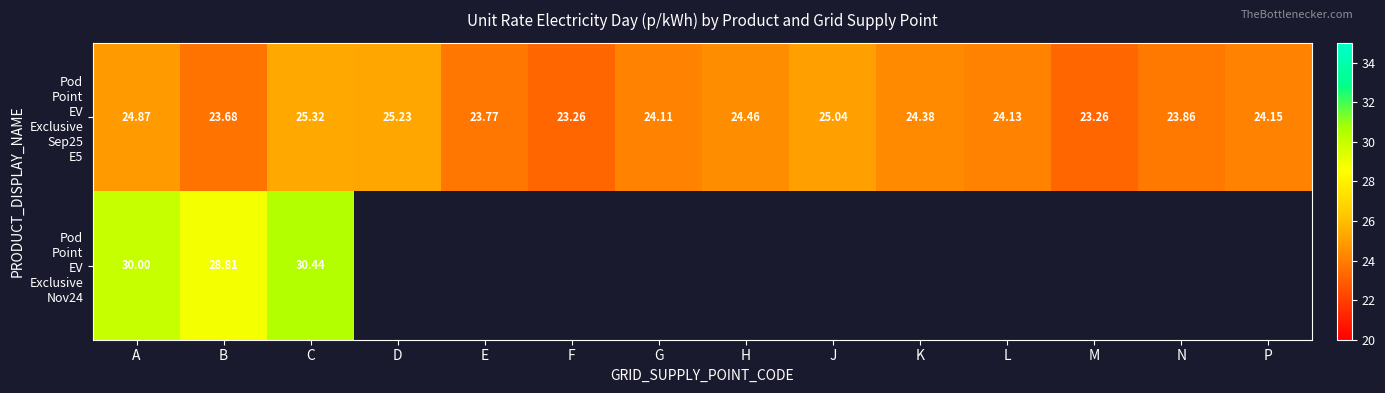

Which series changed the most between K and L?

Pod Point EV Exclusive Sep25 E5